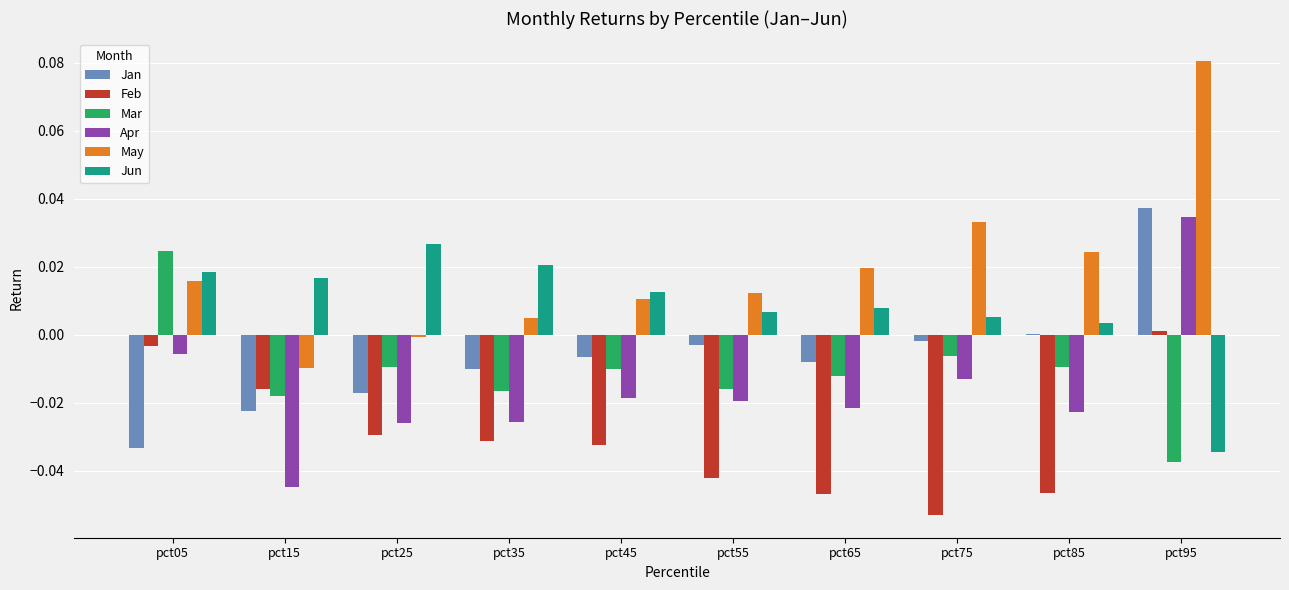

Which series has the largest total across all categories?

May